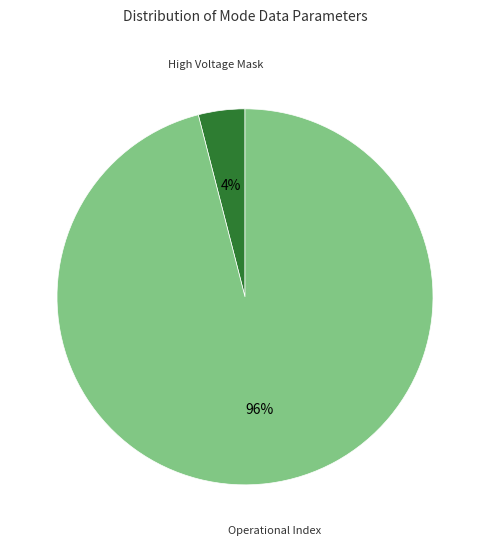

Which slice is the largest?

Operational Index